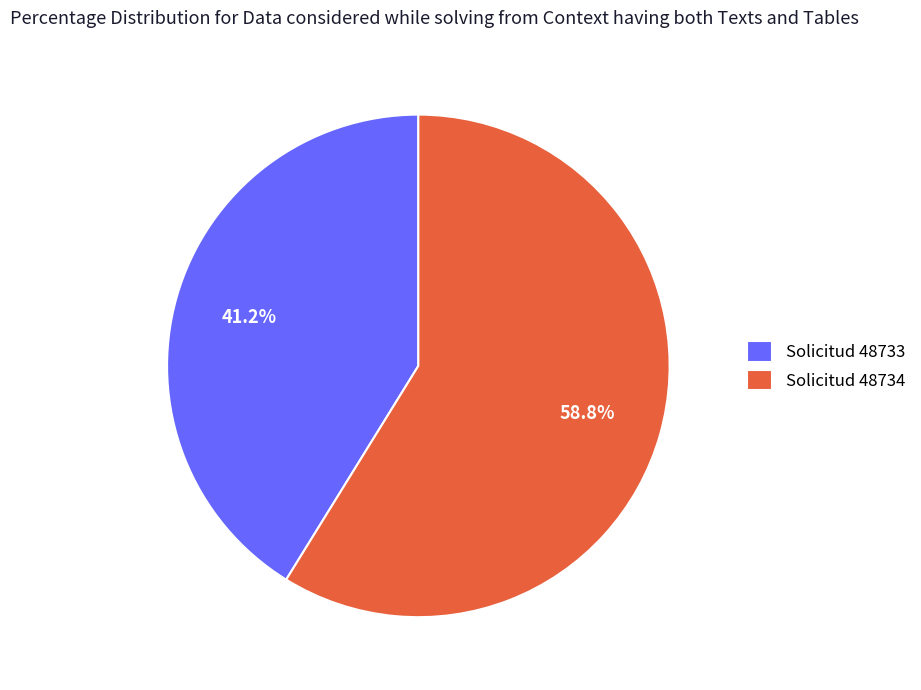

To the nearest percent, what is the difference between the largest and smallest slice percentages?

18%